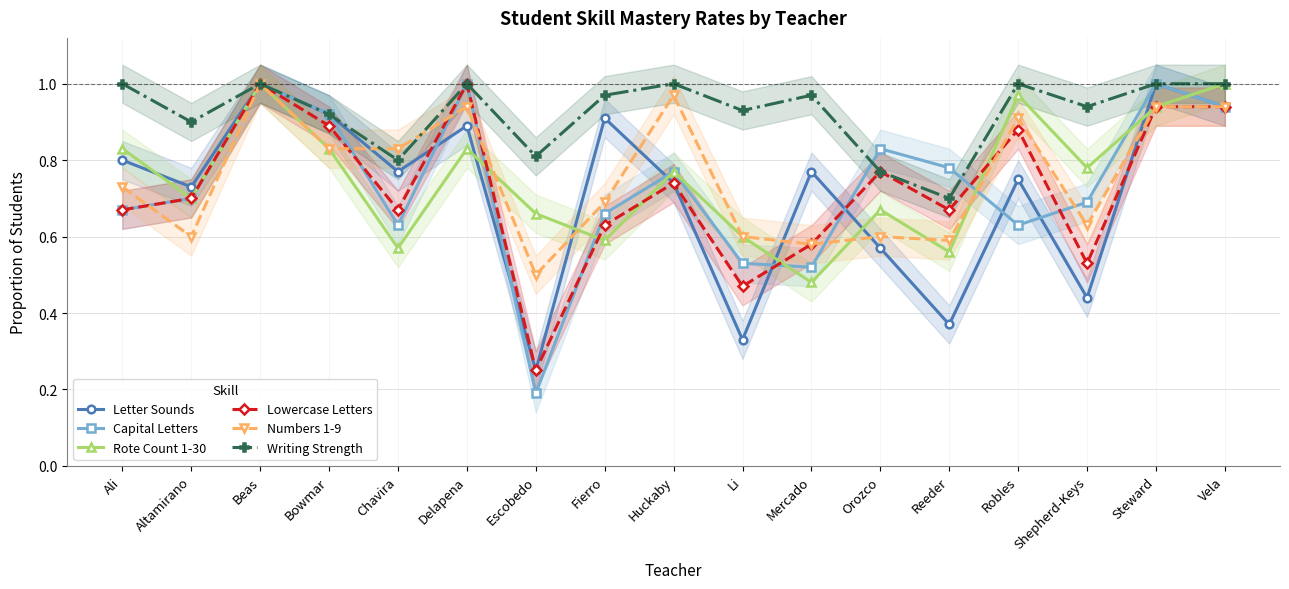

At how many categories does at least one series exceed 0?

17